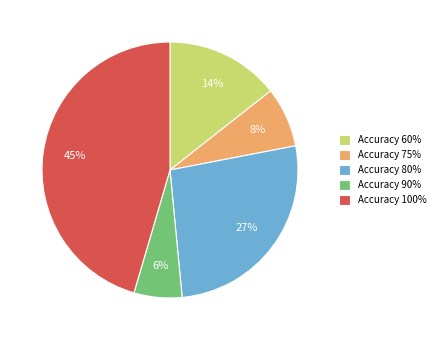

Is the sum of Accuracy 80% and Accuracy 60% greater than half?

No